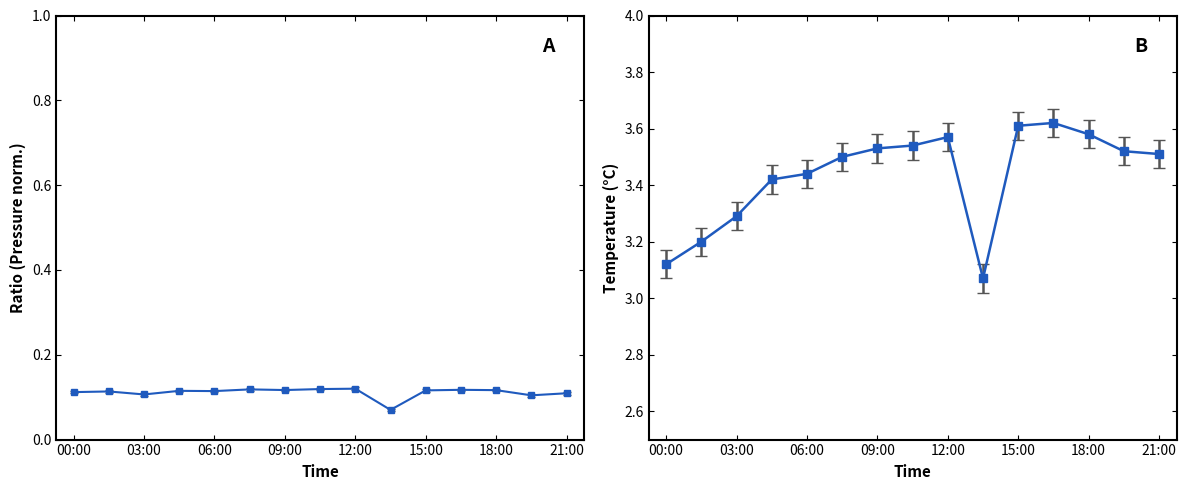

List the labels in order of value, smallest first.

13:30, 00:00, 01:30, 03:00, 04:30, 06:00, 07:30, 21:00, 19:30, 09:00, 10:30, 12:00, 18:00, 15:00, 16:30